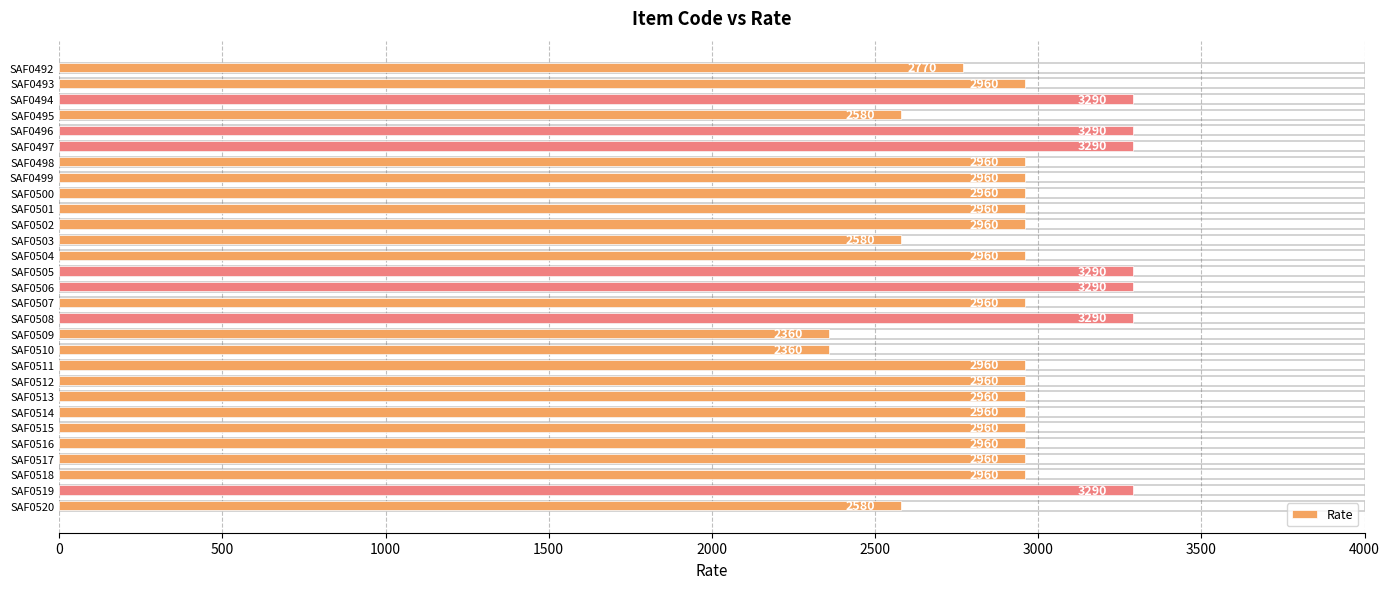

Approximately how many times larger is the value at SAF0519 compared to SAF0520?

1.3